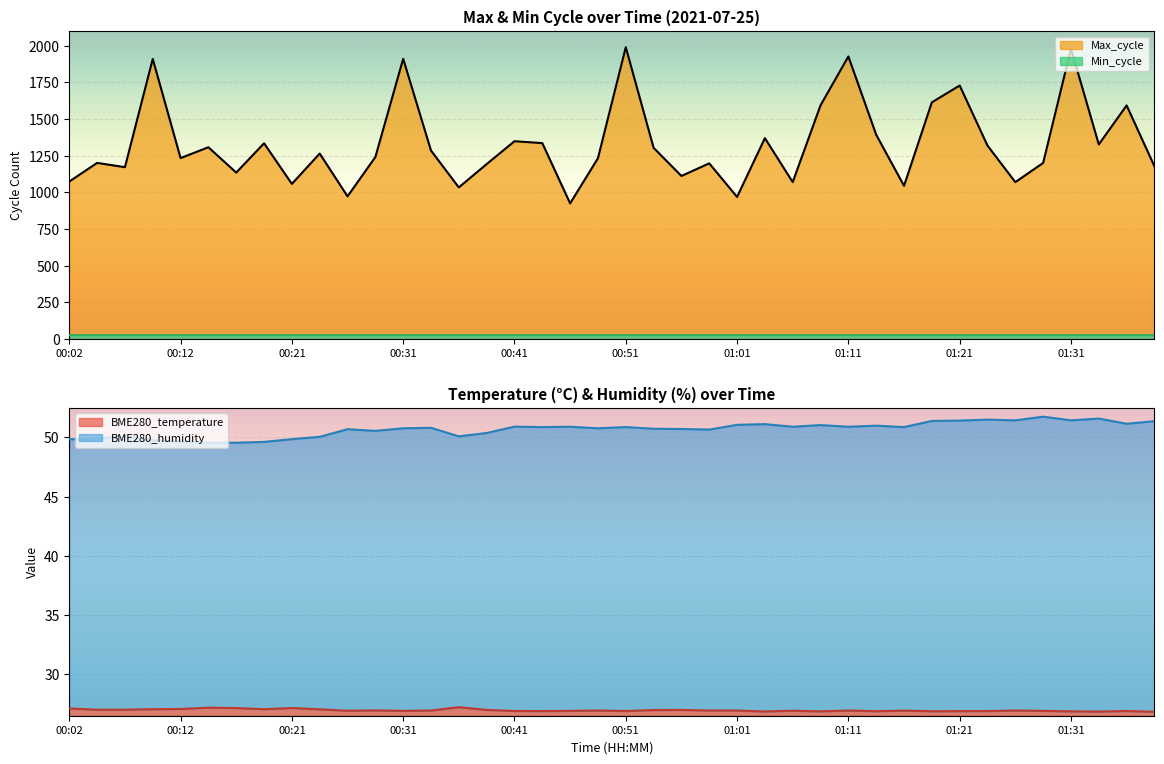

Does the chart display data point markers on the line(s)?

No